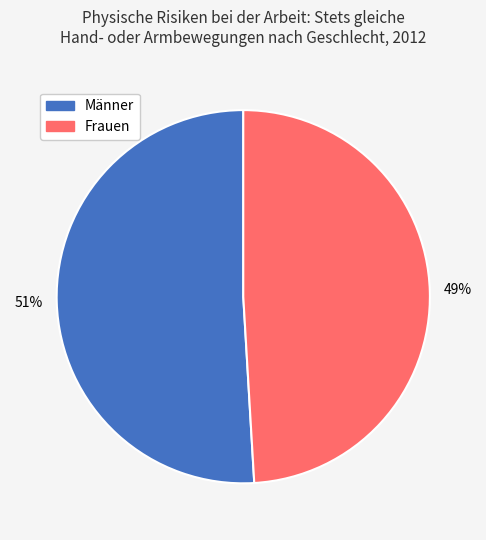

What is the largest slice in the pie chart?

Männer